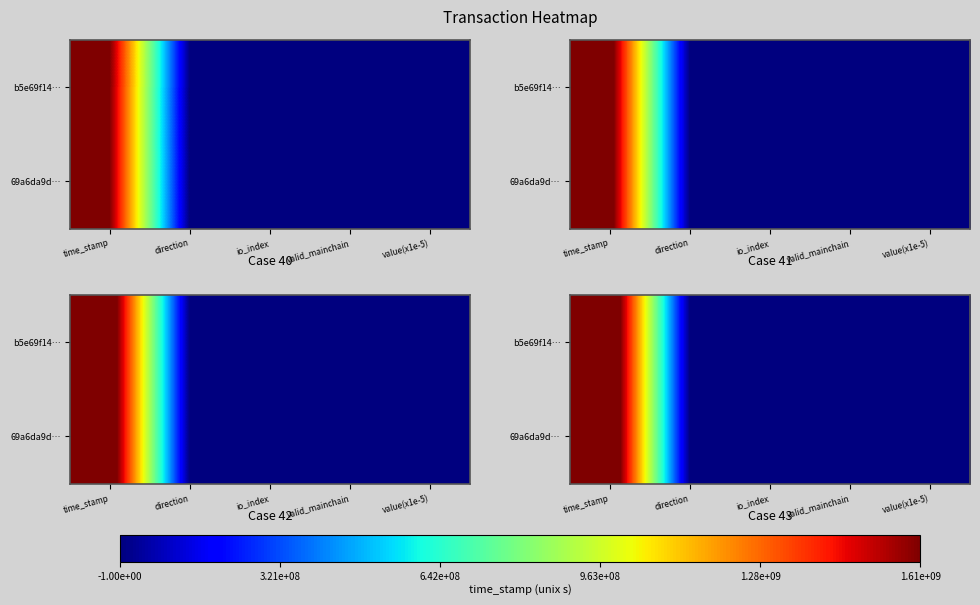

At which category is the sum across all series the highest?

time_stamp